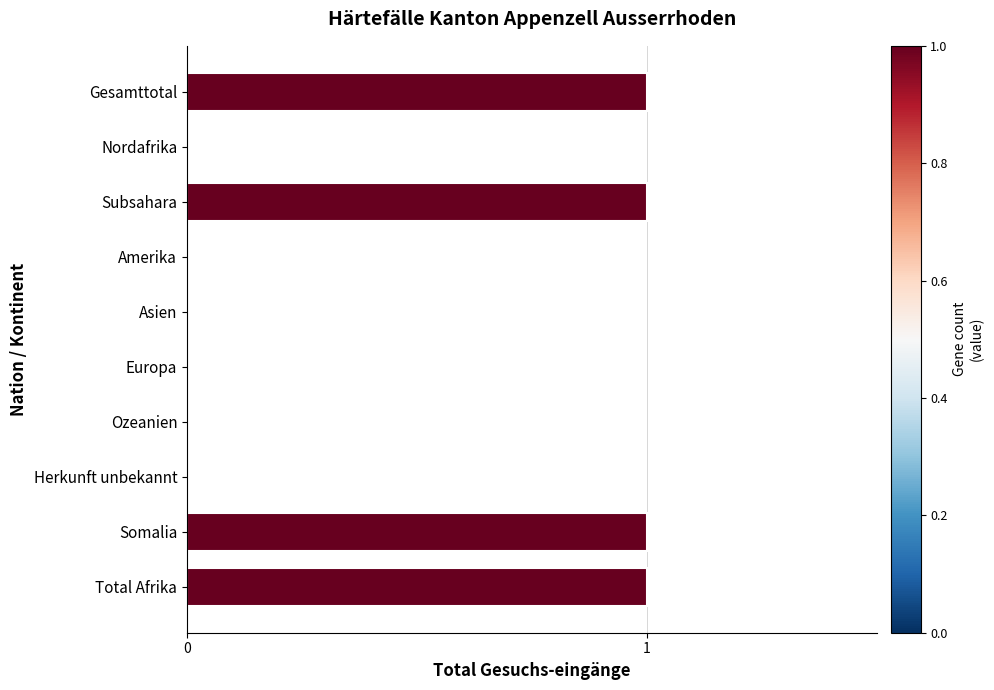

Reading top to bottom, list all the values displayed in this chart.

Gesamttotal=1	Nordafrika=0	Subsahara=1	Amerika=0	Asien=0	Europa=0	Ozeanien=0	Herkunft unbekannt=0	Somalia=1	Total Afrika=1